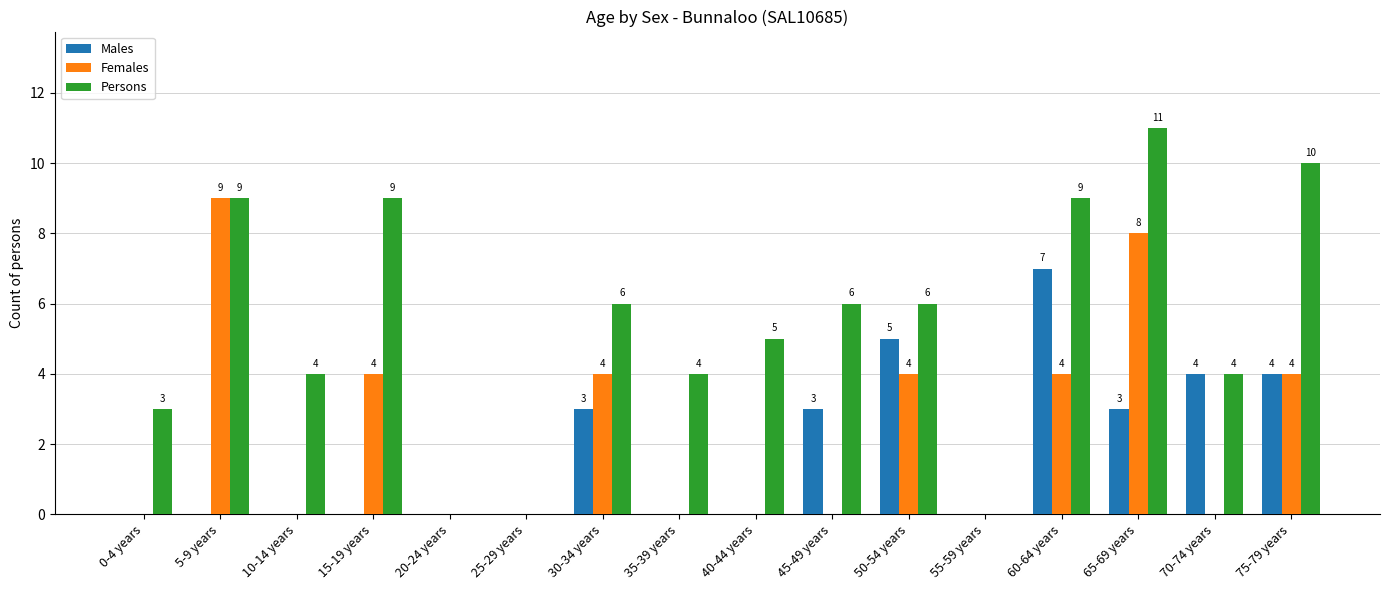

Between 40-44 years and 65-69 years, which series saw the biggest shift?

Females